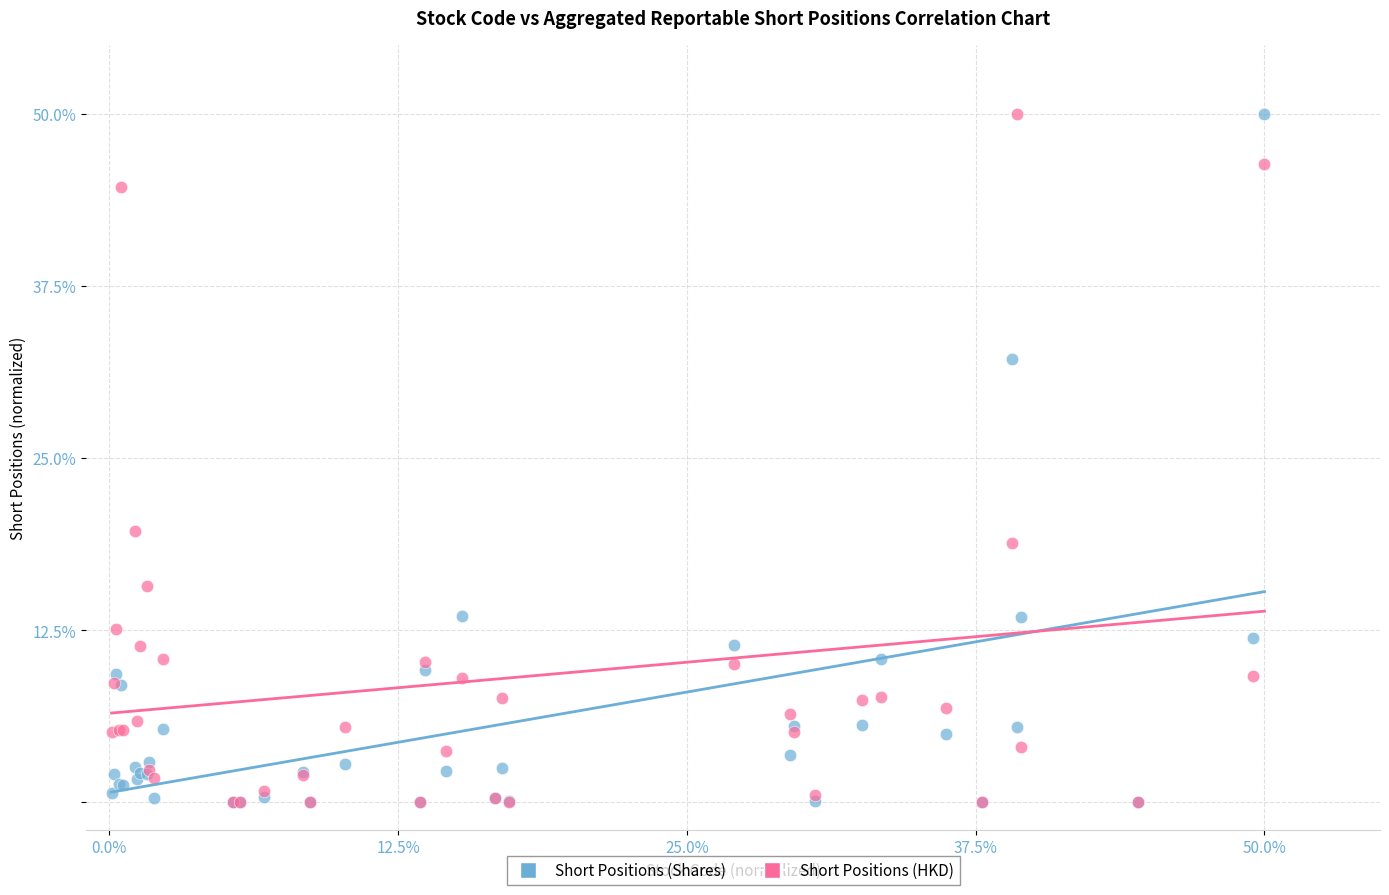

Across all series, what Y value is closest to 25?

19.7